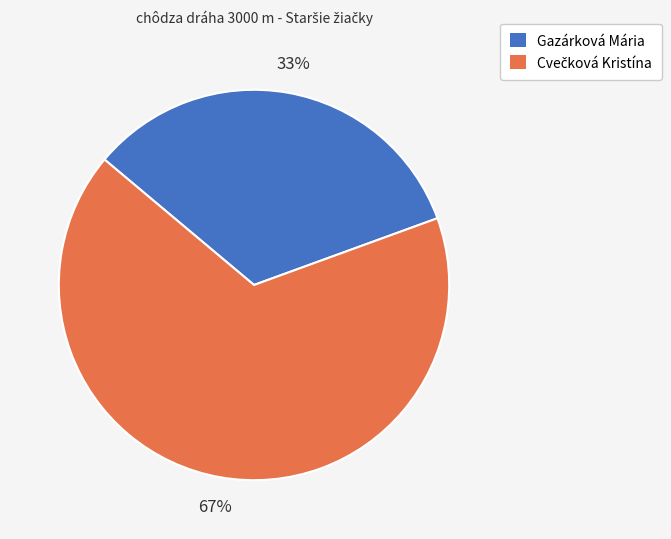

Count the number of slices in the pie.

2